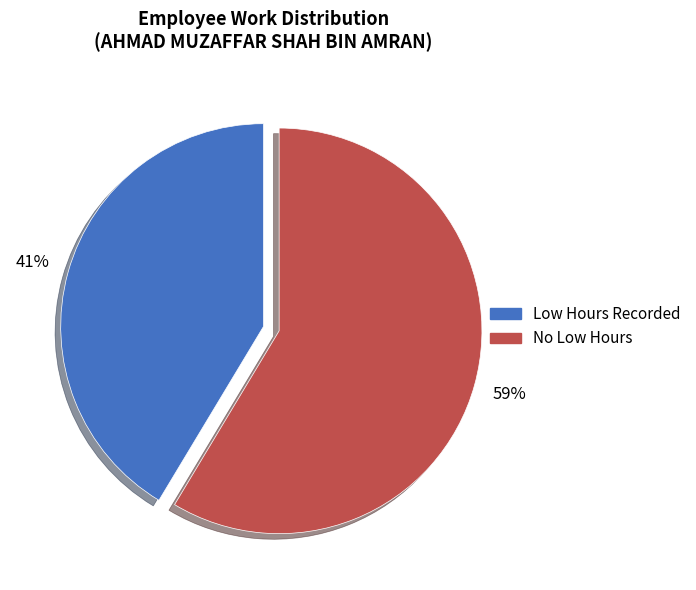

How many slices are in this pie chart?

2